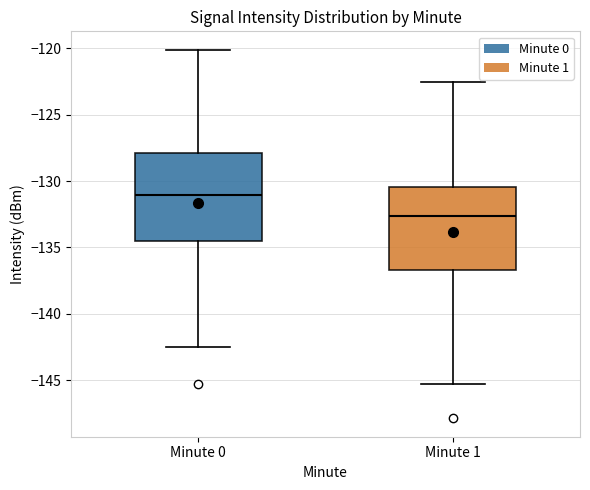

Reading left to right, transcribe this box plot: for each box, give where its median line is, the range the box spans, and where its two whiskers end, as read against the y-axis. The values are not printed on the chart, so give them approximately, as read against the axis.

Minute 0: median -131.0, box -134.5 to -128.0, whiskers -142.5 to -120.0
Minute 1: median -132.5, box -136.5 to -130.5, whiskers -145.5 to -122.5